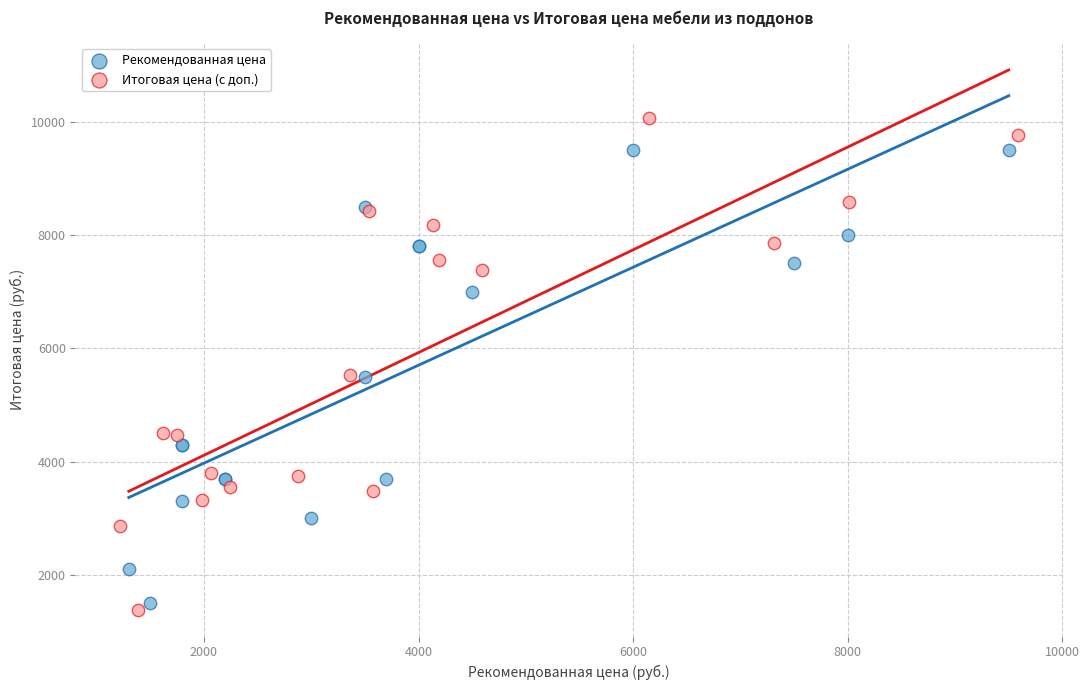

Which series contains the highest Y value?

Итоговая цена (с доп.)